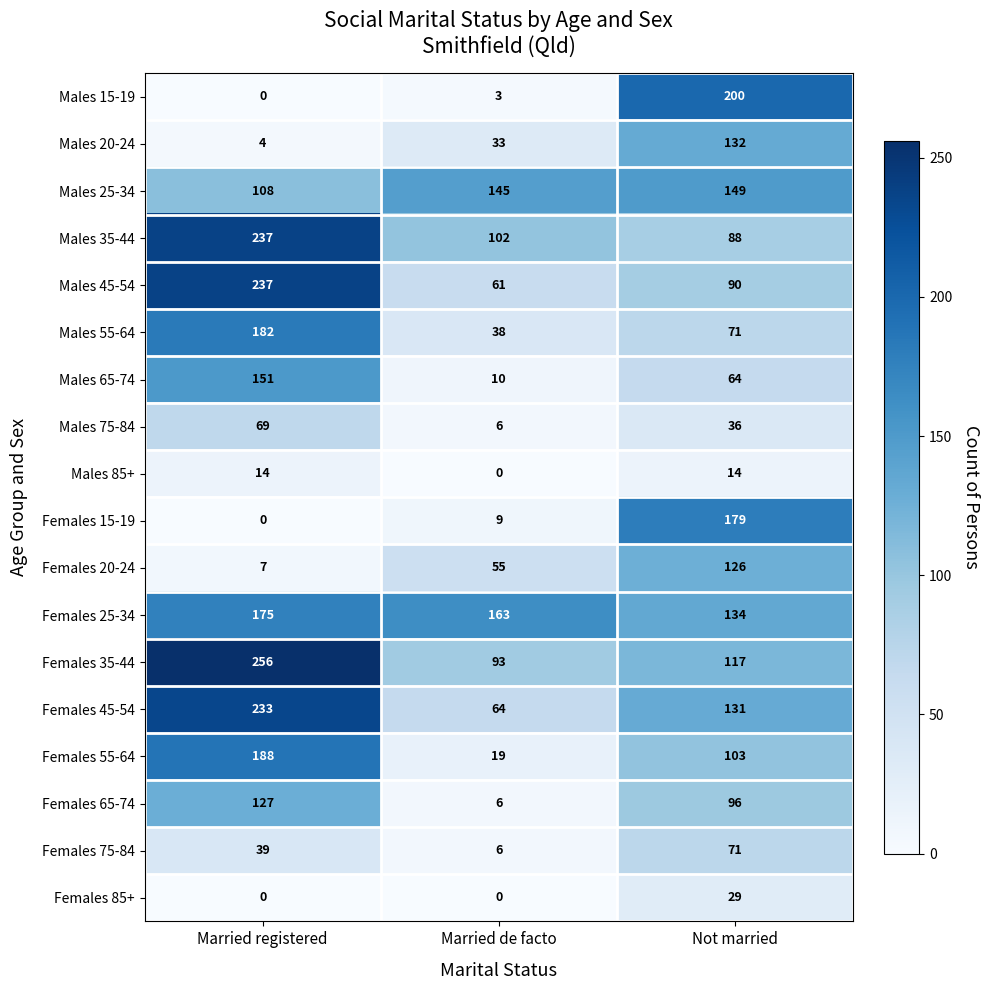

How many data points does each series have?

3